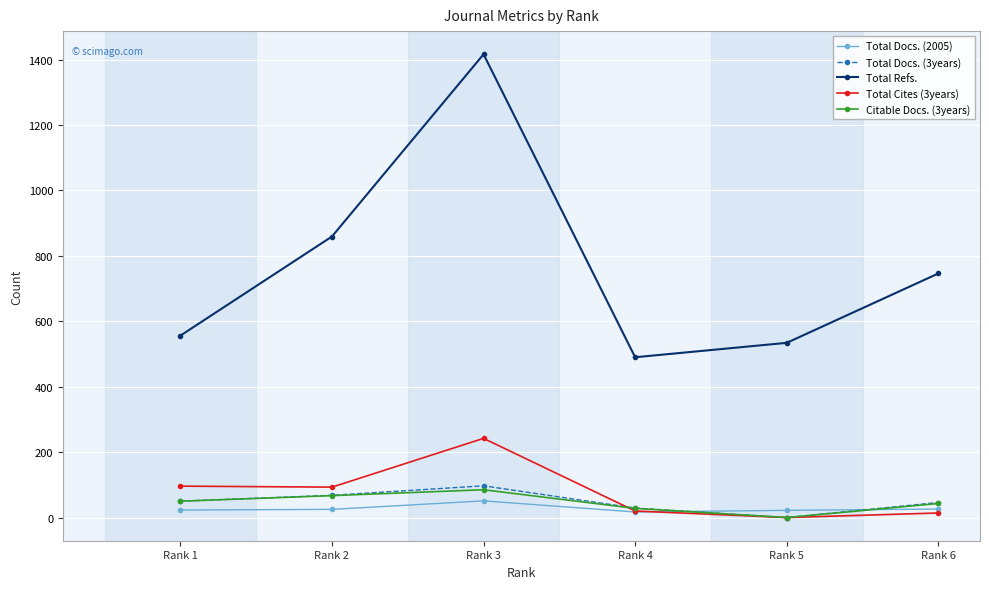

At which label does Total Refs. reach its peak?

Rank 3